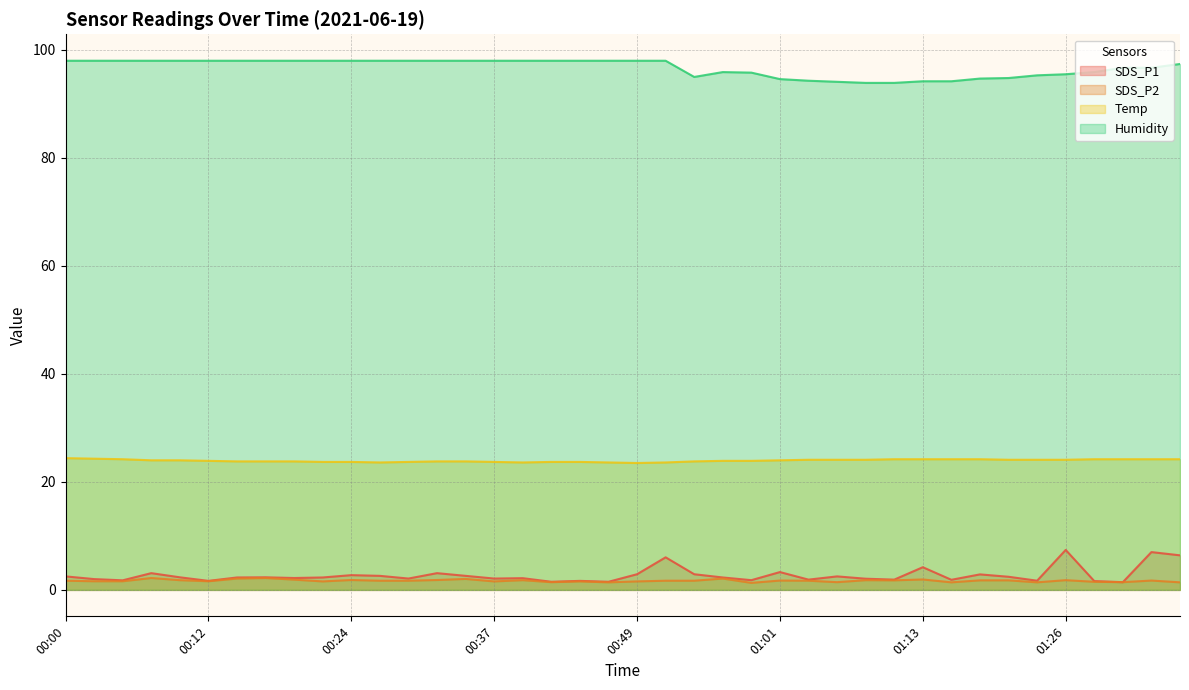

Reading right to left, transcribe all the data shown in this chart.

SDS_P1: 01:36=6.4	01:33=7.0	01:31=1.4	01:28=1.6	01:26=7.4	01:23=1.7	01:21=2.4	01:18=2.9	01:16=1.9	01:13=4.2	01:11=1.9	01:09=2.1	01:06=2.5	01:04=1.9	01:01=3.3	00:59=1.8	00:56=2.3	00:54=2.9	00:51=6.0	00:49=2.9	00:46=1.5	00:44=1.7	00:41=1.5	00:39=2.2	00:37=2.1	00:34=2.6	00:32=3.1	00:29=2.1	00:27=2.6	00:24=2.7	00:22=2.3	00:19=2.2	00:17=2.3	00:14=2.3	00:12=1.7	00:09=2.3	00:07=3.1	00:05=1.8	00:02=2.0	00:00=2.5
SDS_P2: 01:36=1.4	01:33=1.7	01:31=1.4	01:28=1.5	01:26=1.8	01:23=1.4	01:21=1.8	01:18=1.8	01:16=1.4	01:13=1.9	01:11=1.8	01:09=1.8	01:06=1.4	01:04=1.7	01:01=1.7	00:59=1.3	00:56=2.1	00:54=1.7	00:51=1.7	00:49=1.6	00:46=1.4	00:44=1.6	00:41=1.4	00:39=1.8	00:37=1.6	00:34=2.0	00:32=1.8	00:29=1.7	00:27=1.7	00:24=1.8	00:22=1.6	00:19=1.9	00:17=2.2	00:14=2.1	00:12=1.6	00:09=1.8	00:07=2.2	00:05=1.6	00:02=1.6	00:00=1.7
Temp: 01:36=24.2	01:33=24.2	01:31=24.2	01:28=24.2	01:26=24.1	01:23=24.1	01:21=24.1	01:18=24.2	01:16=24.2	01:13=24.2	01:11=24.2	01:09=24.1	01:06=24.1	01:04=24.1	01:01=24.0	00:59=23.9	00:56=23.9	00:54=23.8	00:51=23.6	00:49=23.5	00:46=23.6	00:44=23.7	00:41=23.7	00:39=23.6	00:37=23.7	00:34=23.8	00:32=23.8	00:29=23.7	00:27=23.6	00:24=23.7	00:22=23.7	00:19=23.8	00:17=23.8	00:14=23.8	00:12=23.9	00:09=24.0	00:07=24.0	00:05=24.2	00:02=24.3	00:00=24.4
Humidity: 01:36=97.4	01:33=96.7	01:31=96.7	01:28=95.9	01:26=95.5	01:23=95.3	01:21=94.8	01:18=94.7	01:16=94.2	01:13=94.2	01:11=93.9	01:09=93.9	01:06=94.1	01:04=94.3	01:01=94.6	00:59=95.8	00:56=95.9	00:54=95.0	00:51=98.0	00:49=98.0	00:46=98.0	00:44=98.0	00:41=98.0	00:39=98.0	00:37=98.0	00:34=98.0	00:32=98.0	00:29=98.0	00:27=98.0	00:24=98.0	00:22=98.0	00:19=98.0	00:17=98.0	00:14=98.0	00:12=98.0	00:09=98.0	00:07=98.0	00:05=98.0	00:02=98.0	00:00=98.0